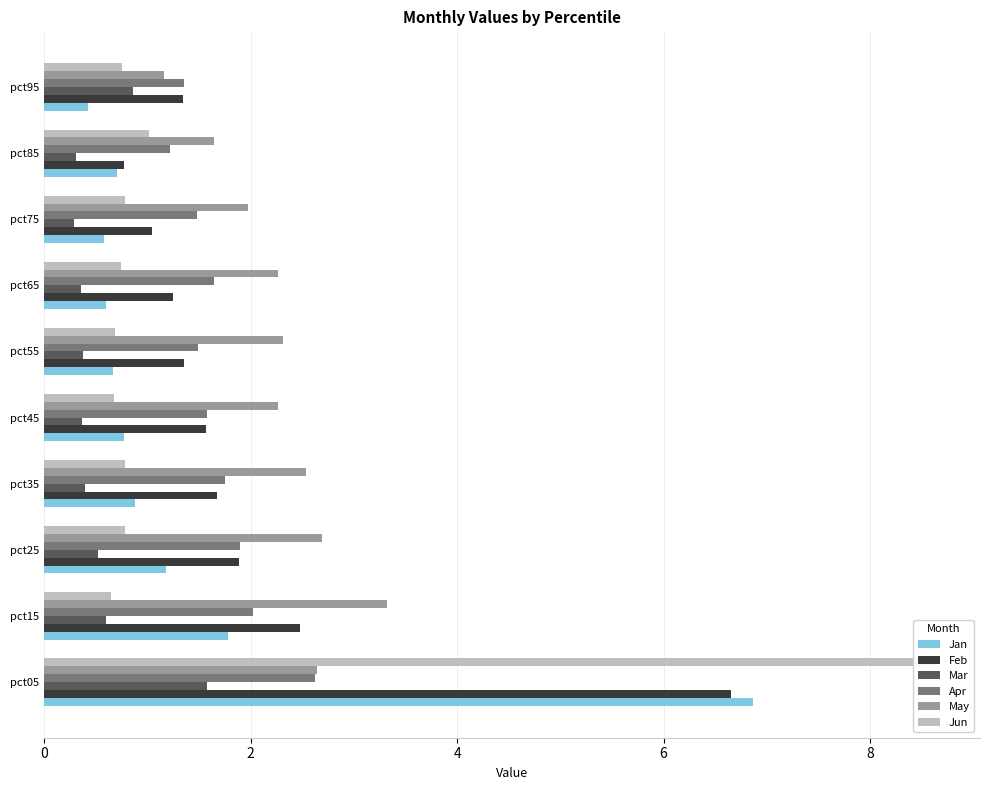

Rank the series at 8 from lowest to highest value.

Mar, Jun, Jan, Feb, Apr, May